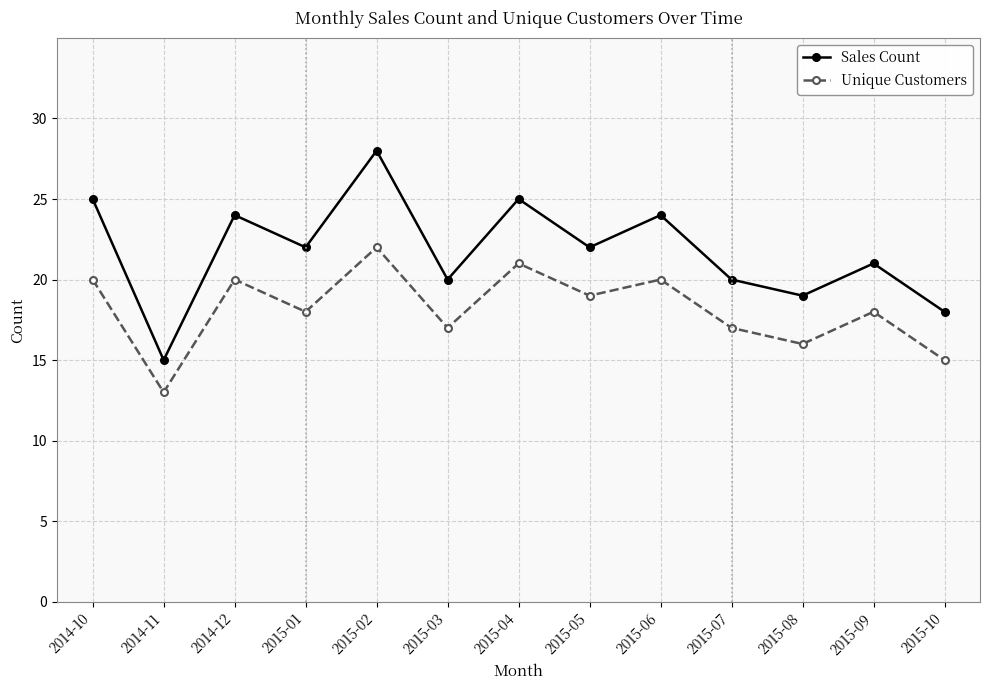

Where does the Unique Customers series first go above 18?

2014-10